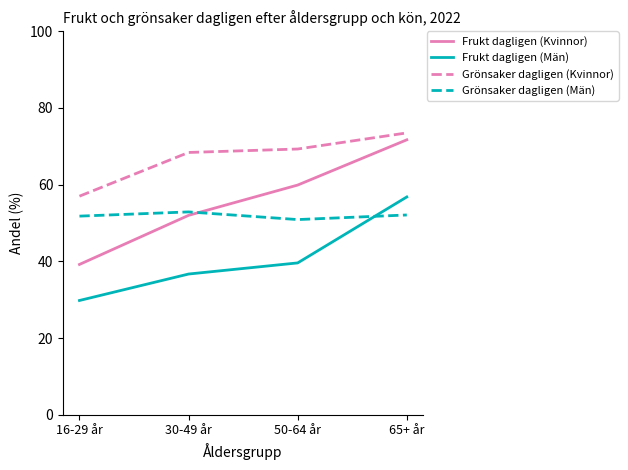

How many lines are shown in the chart?

4